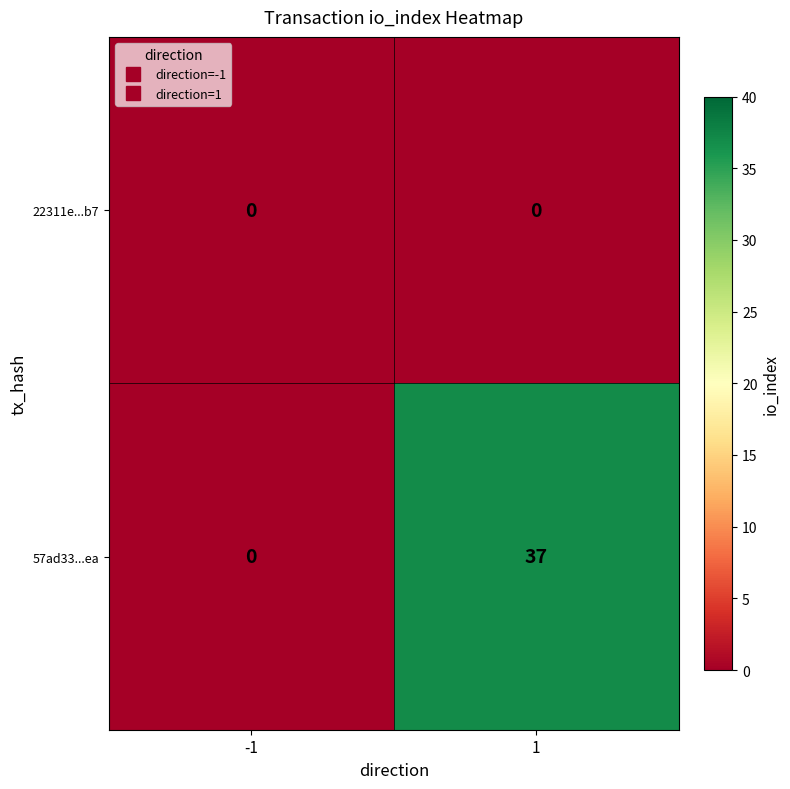

Rank the series by their maximum value, from highest to lowest.

57ad33...ea, 22311e...b7